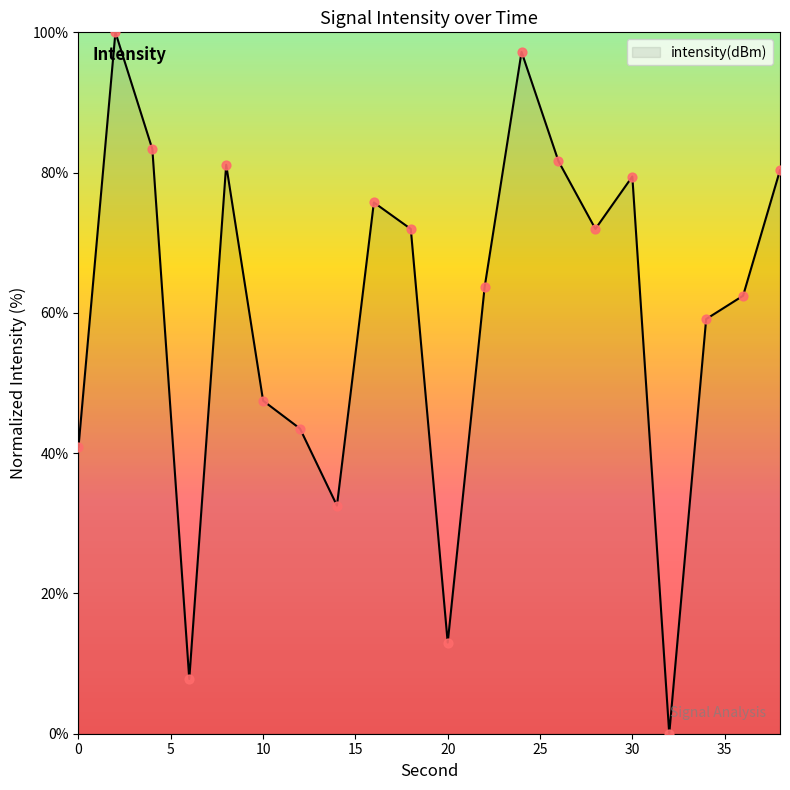

What is the maximum value shown in the chart?

100.0